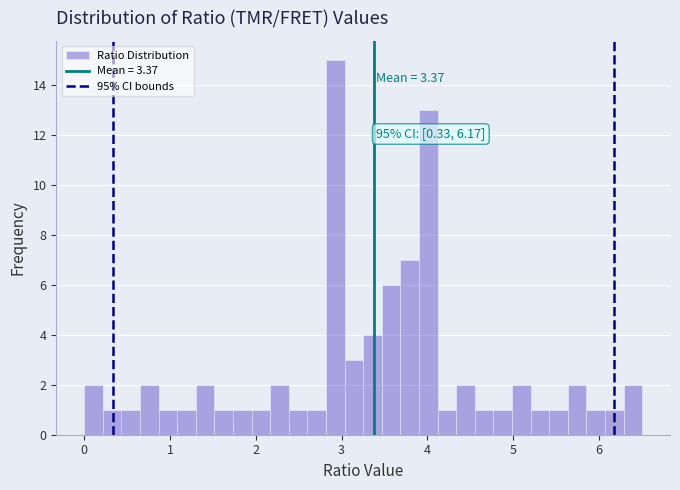

Around what value on the x-axis is the tallest bar? Give the approximate position of its centre, as read against the axis.

2.9